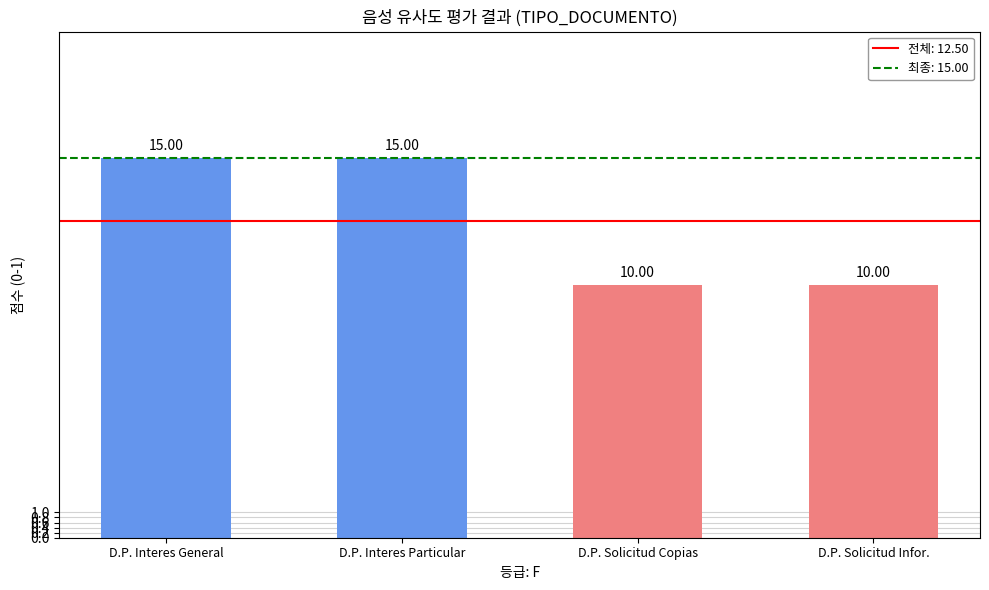

Approximately how many times larger is the value at D.P. Interes General compared to D.P. Solicitud Infor.?

1.5